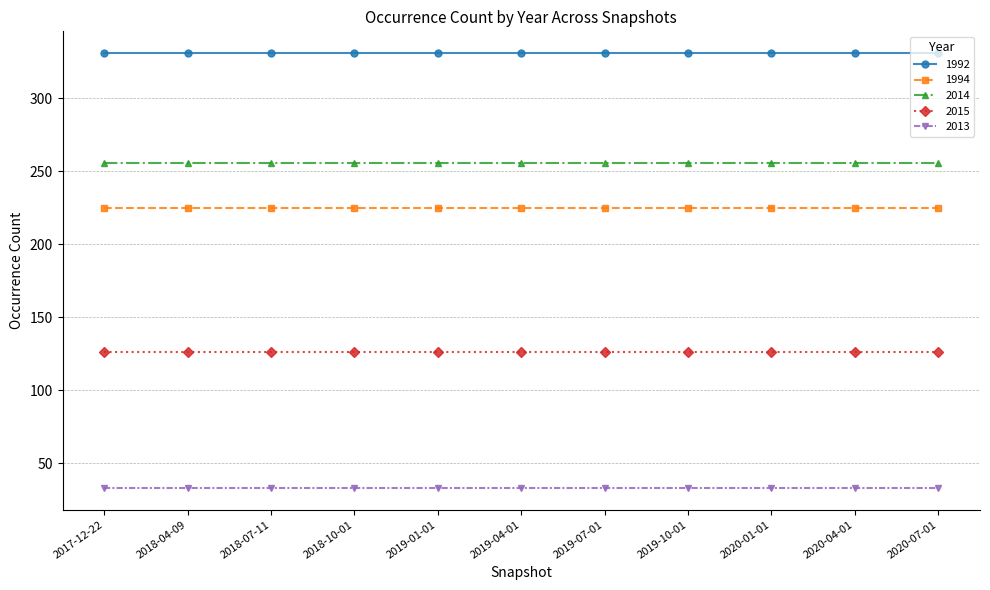

What is the difference between the highest and lowest values at 2019-07-01?

298